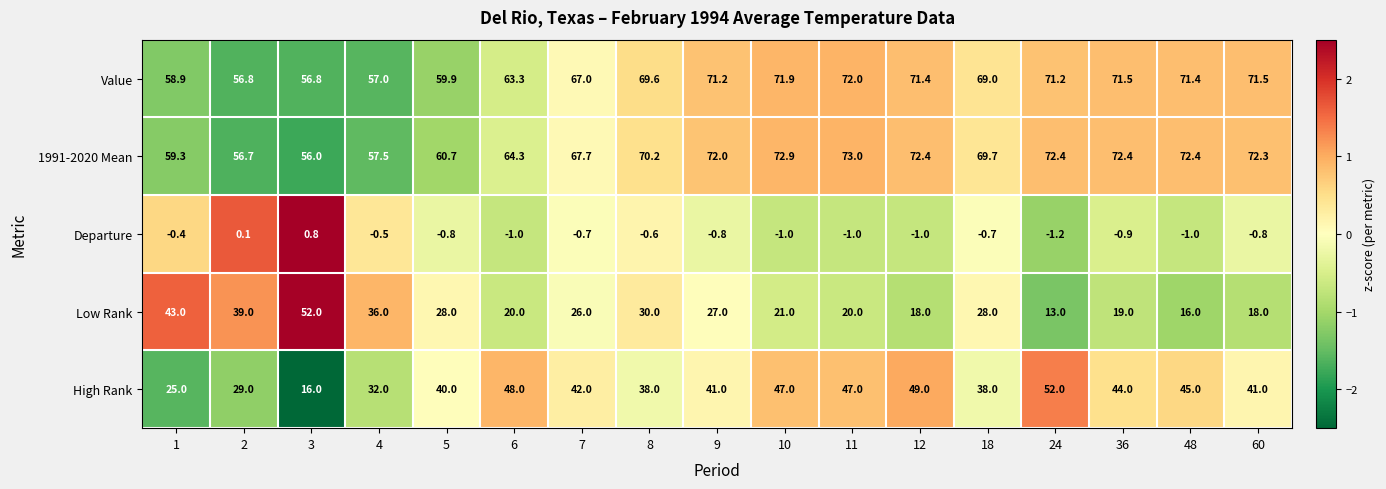

What is the sum of all Departure values?

-11.5